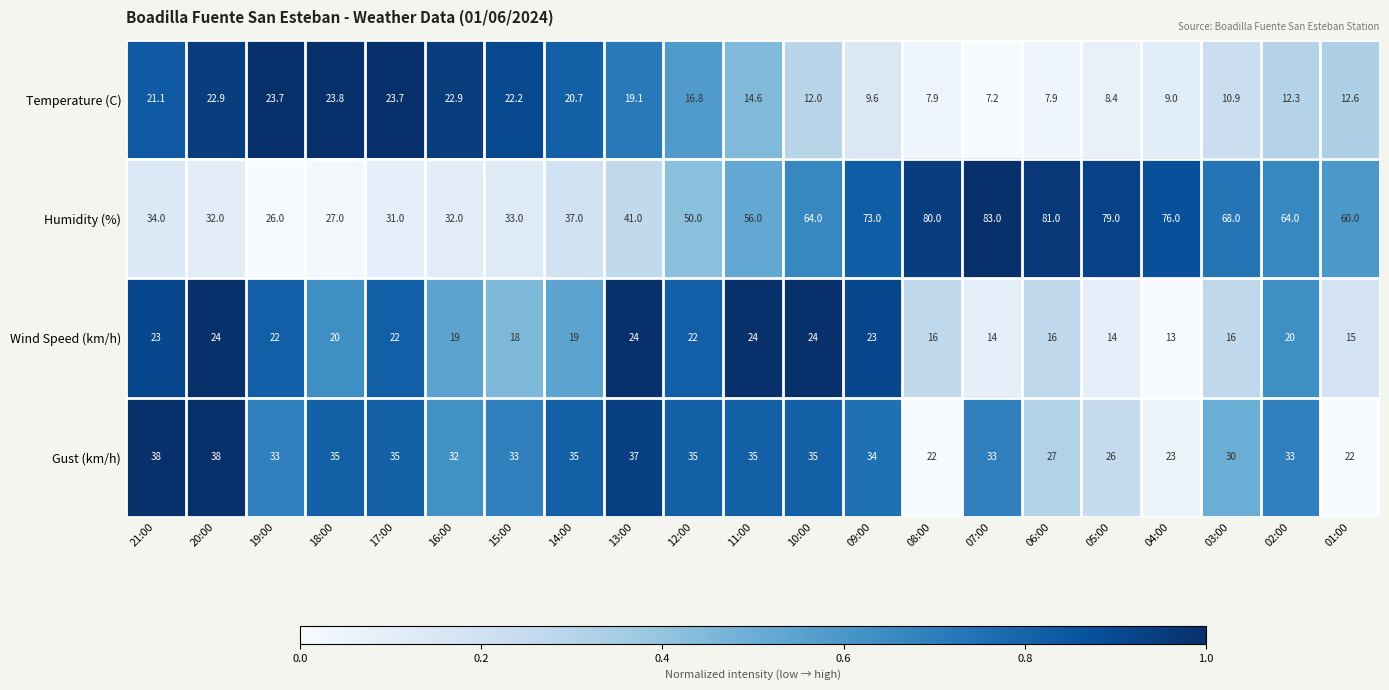

Rank the series at 12:00 from highest to lowest value.

Humidity (%), Gust (km/h), Wind Speed (km/h), Temperature (C)